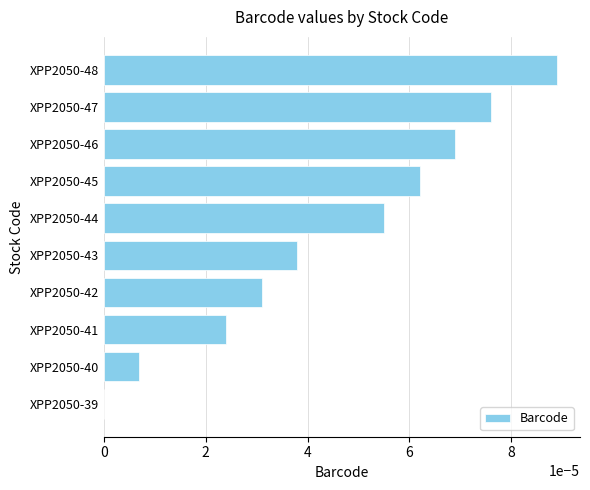

Which category has the highest value across all series?

XPP2050-48